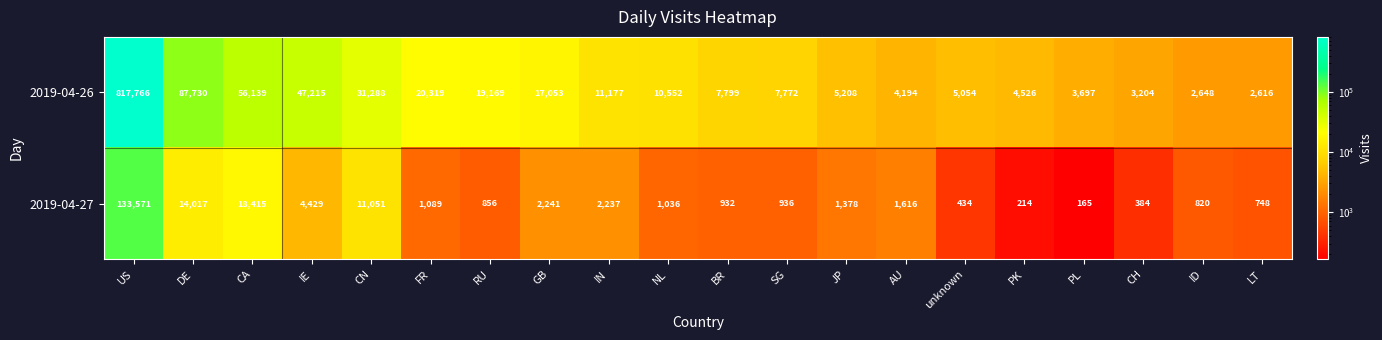

At which category is the sum across all series the highest?

US